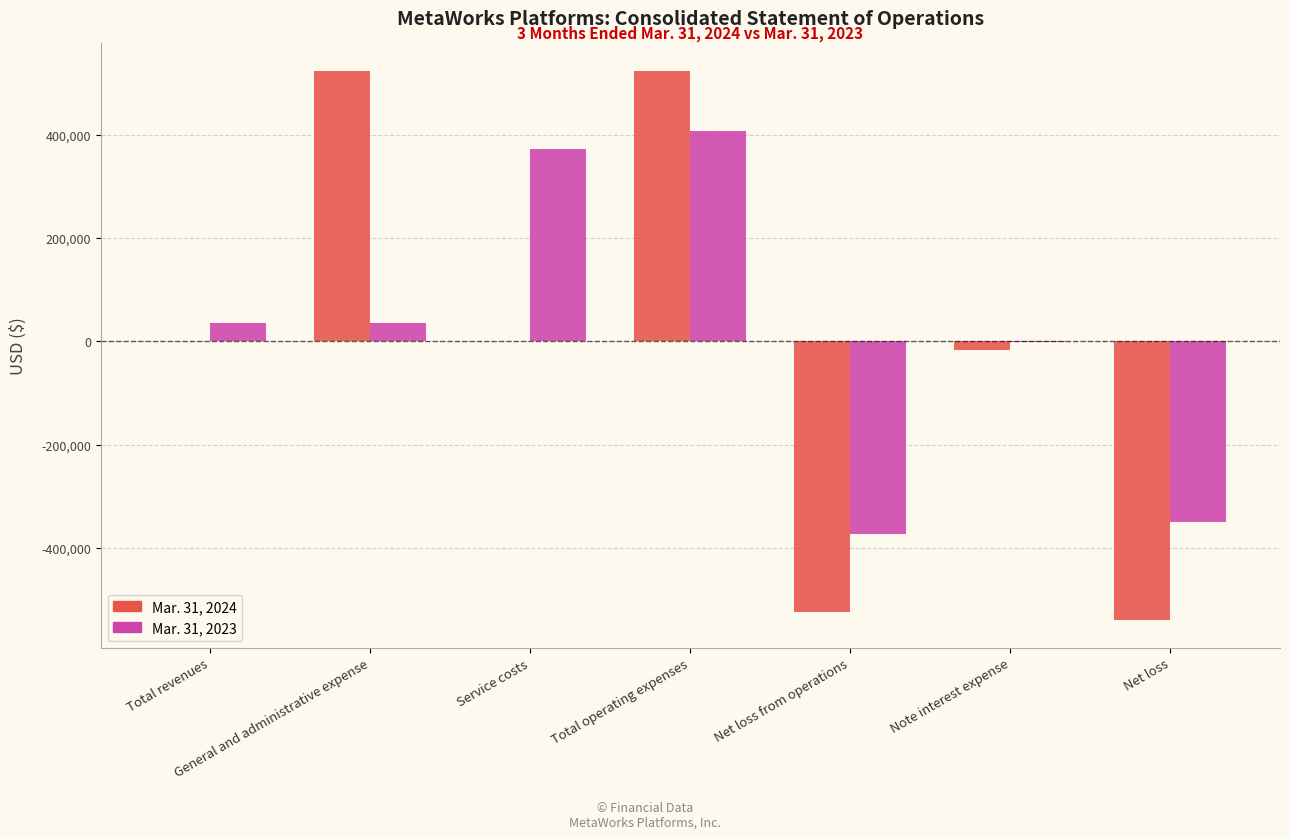

Which series has the largest total across all categories?

Mar. 31, 2023